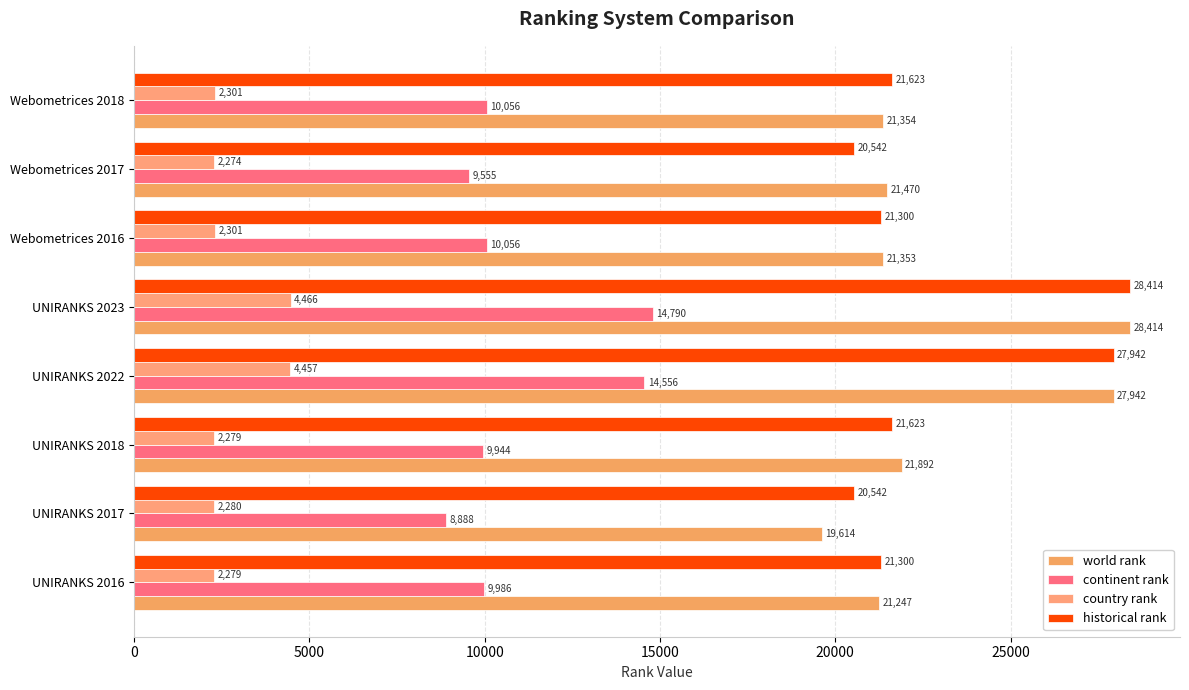

What is the maximum value for historical rank?

28414